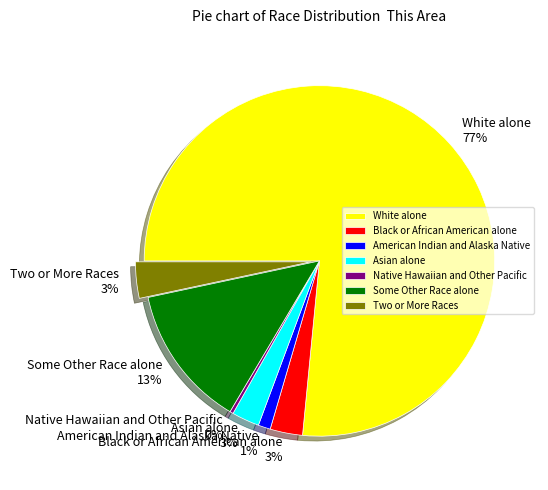

Between Black or African American alone and American Indian and Alaska Native, which is larger?

Black or African American alone